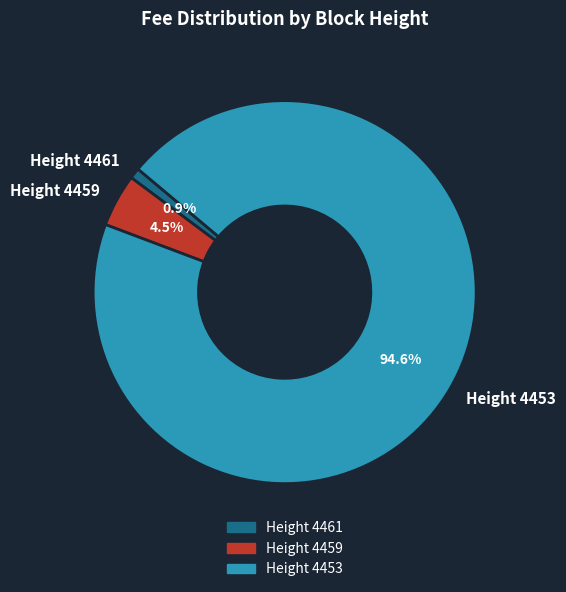

Is the sum of Height 4459 and Height 4461 greater than half?

No